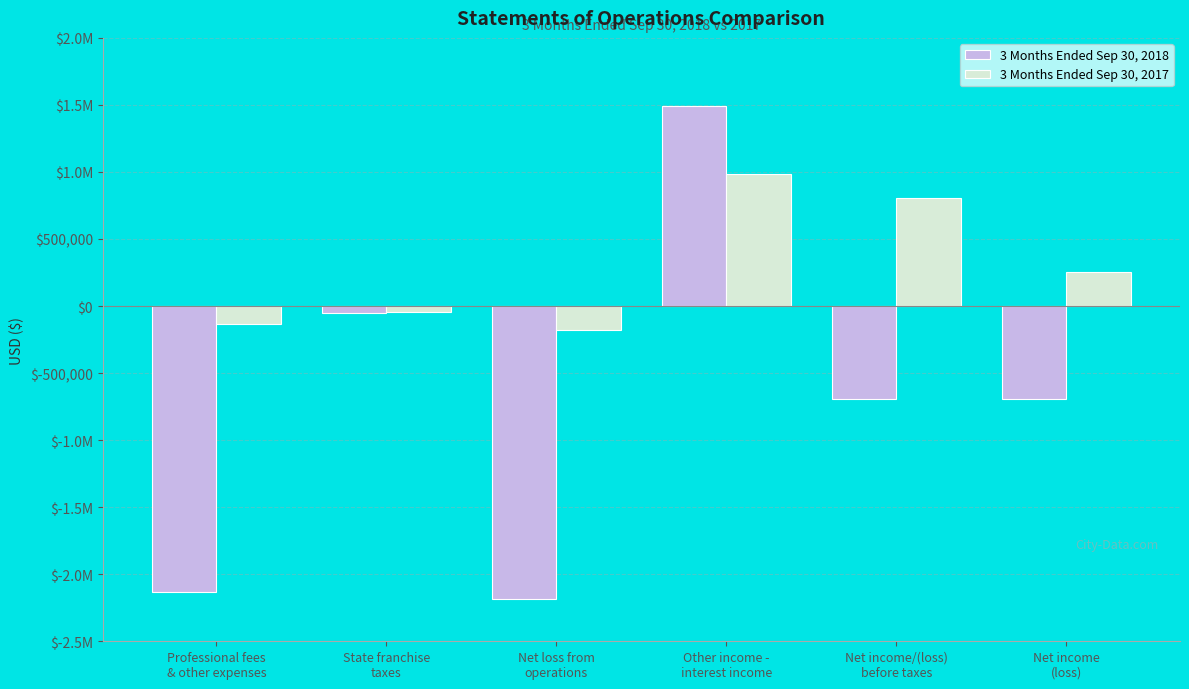

Reading left to right, transcribe all the data shown in this chart.

3 Months Ended Sep 30, 2018: Professional fees
& other expenses=-2133976	State franchise
taxes=-50000	Net loss from
operations=-2183976	Other income -
interest income=1491487	Net income/(loss)
before taxes=-692489	Net income
(loss)=-692489
3 Months Ended Sep 30, 2017: Professional fees
& other expenses=-135746	State franchise
taxes=-45000	Net loss from
operations=-180746	Other income -
interest income=983012	Net income/(loss)
before taxes=802266	Net income
(loss)=254684